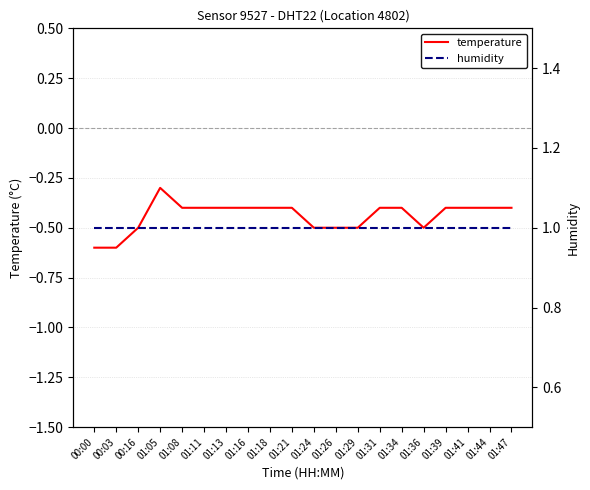

What value does the humidity series have at 00:03?

1.0